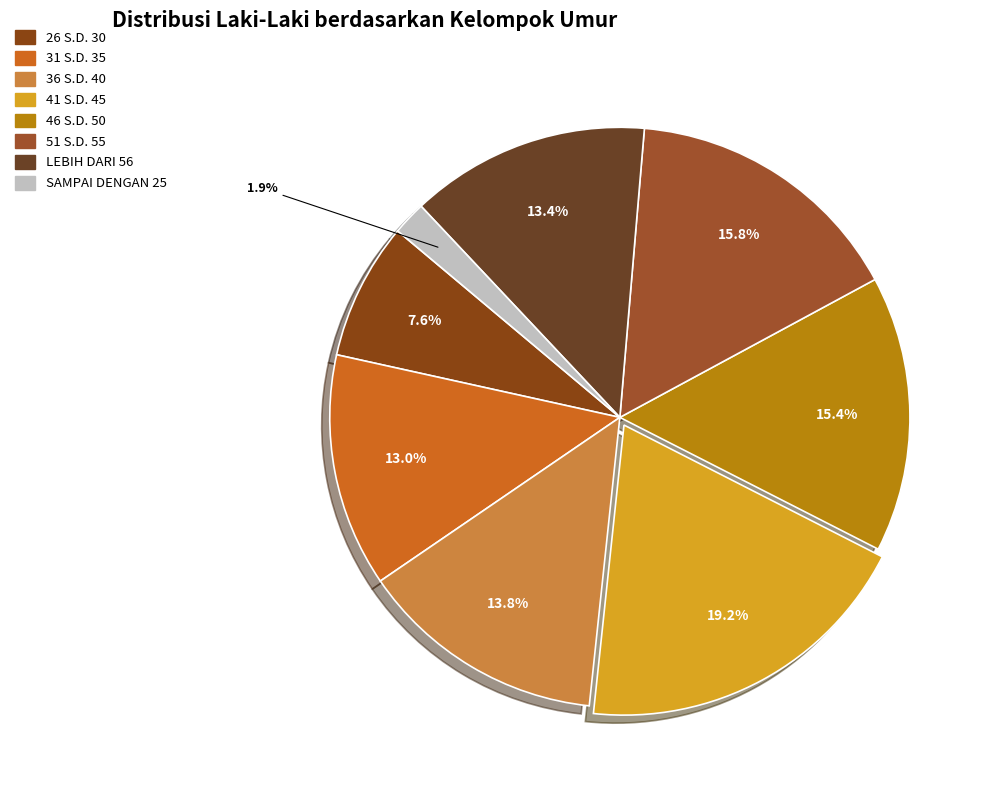

What percentage is the 31 S.D. 35 slice, to the nearest percent?

13%